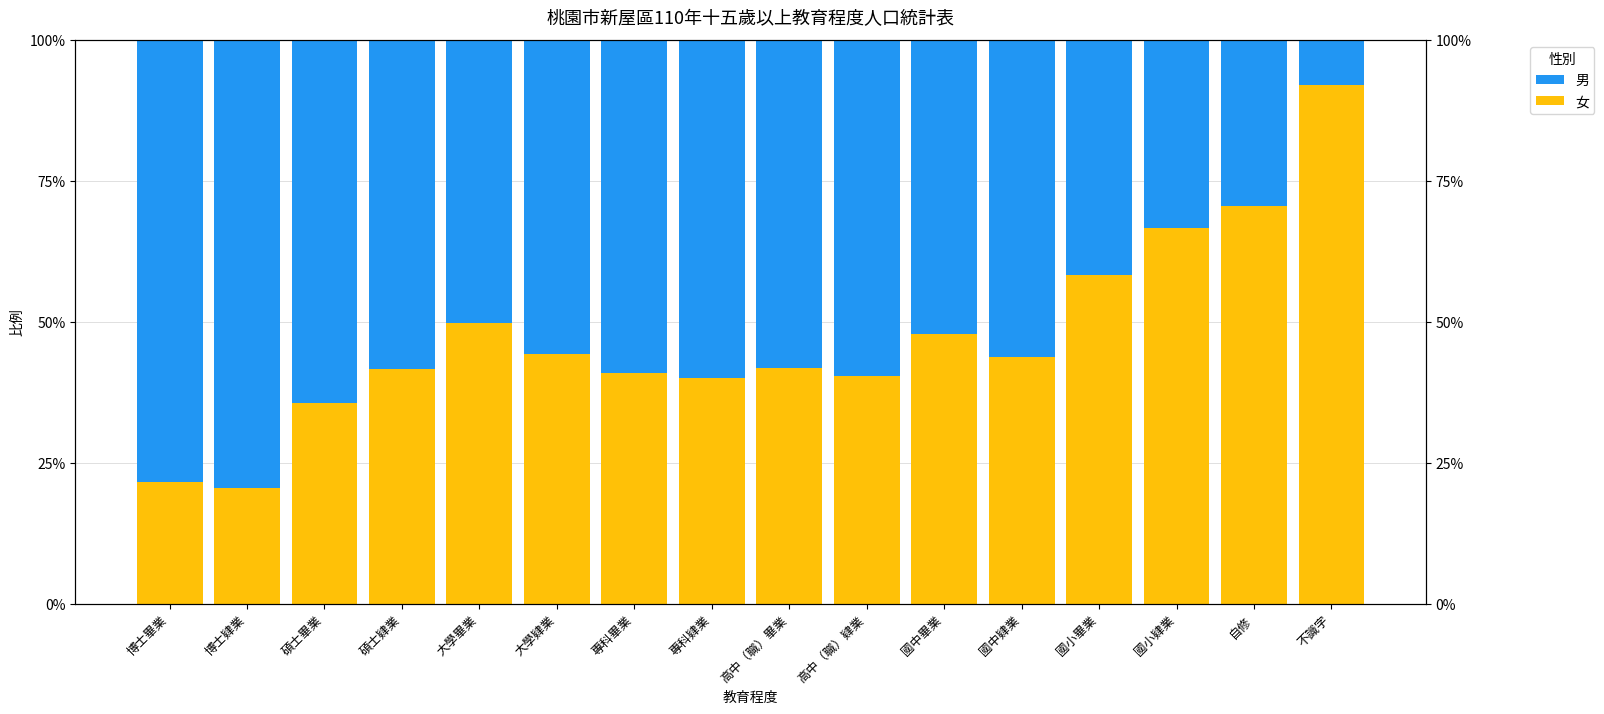

What is the total value across all series at 國小肄業?

100.0